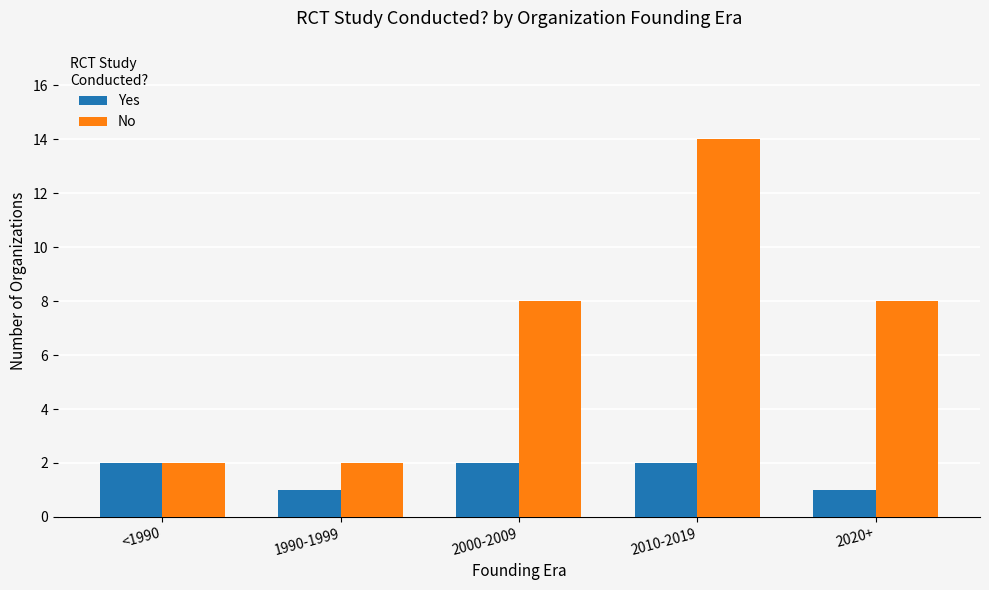

List the series in order of their overall mean, lowest first.

Yes, No